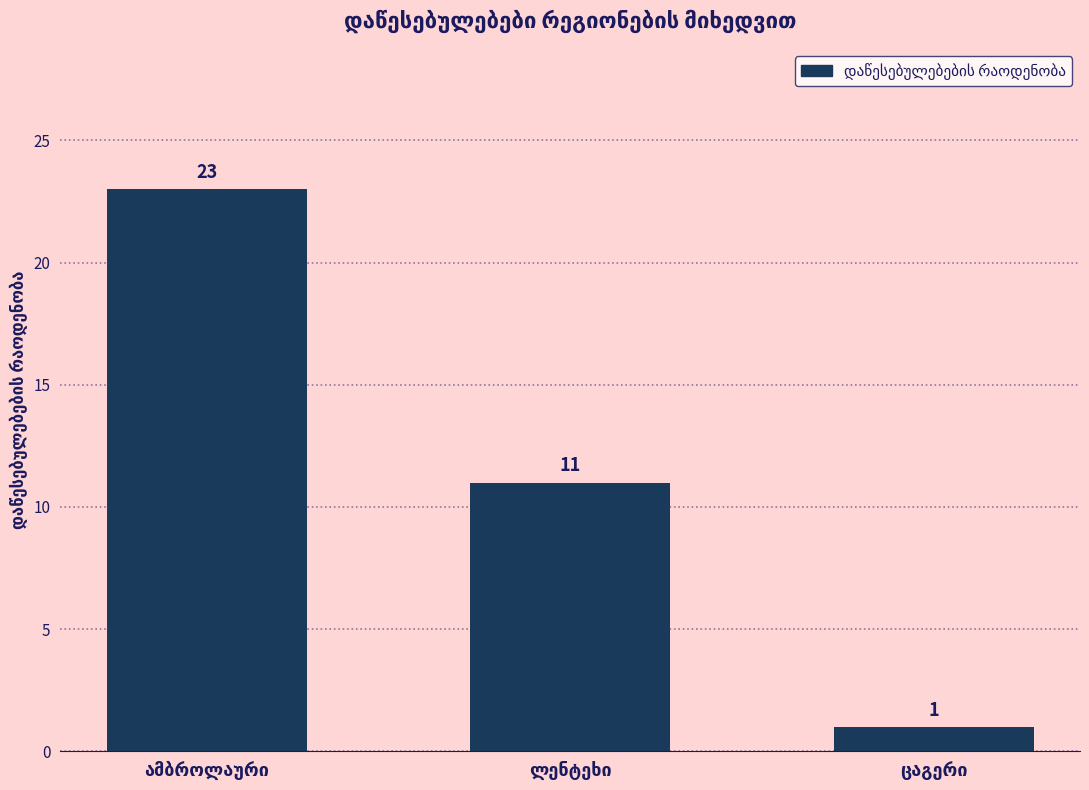

Count the values in the range 1 to 23.

3